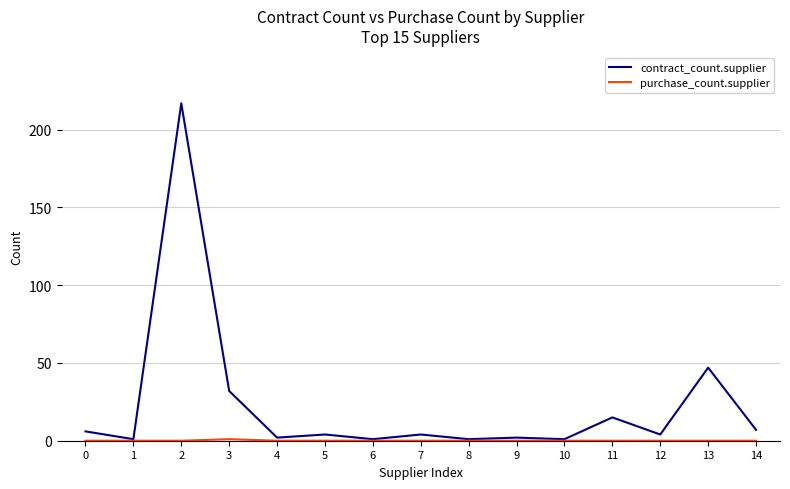

Which series has the largest range (max minus min)?

contract_count.supplier